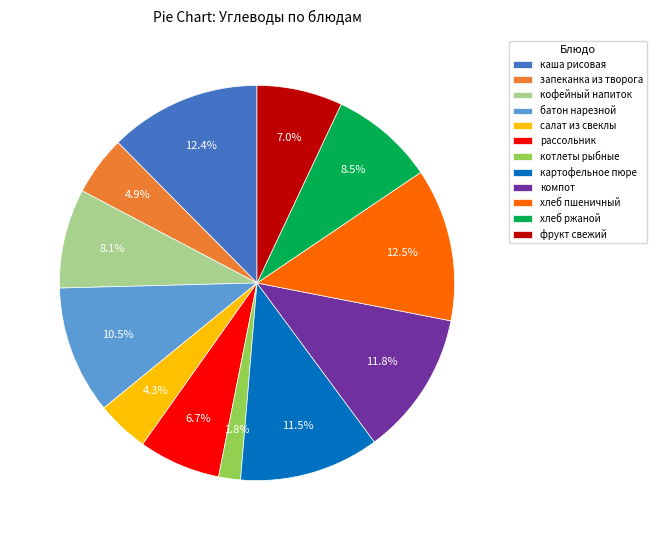

Which has a higher value, картофельное пюре or кофейный напиток?

картофельное пюре